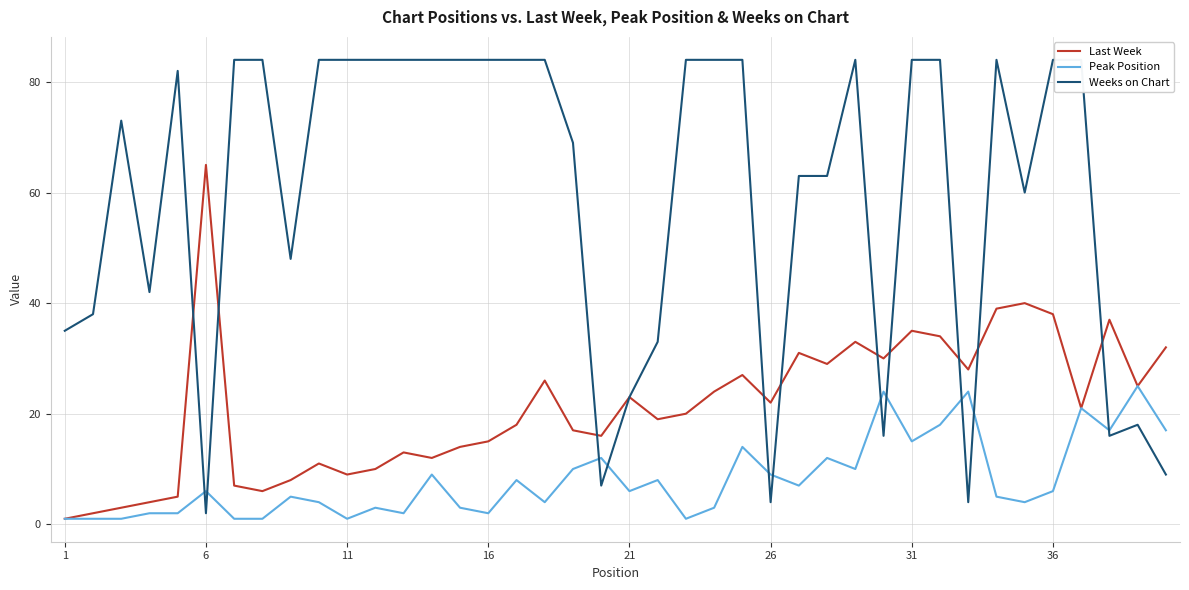

What is the difference between the maximum and minimum values in the Peak Position series?

24